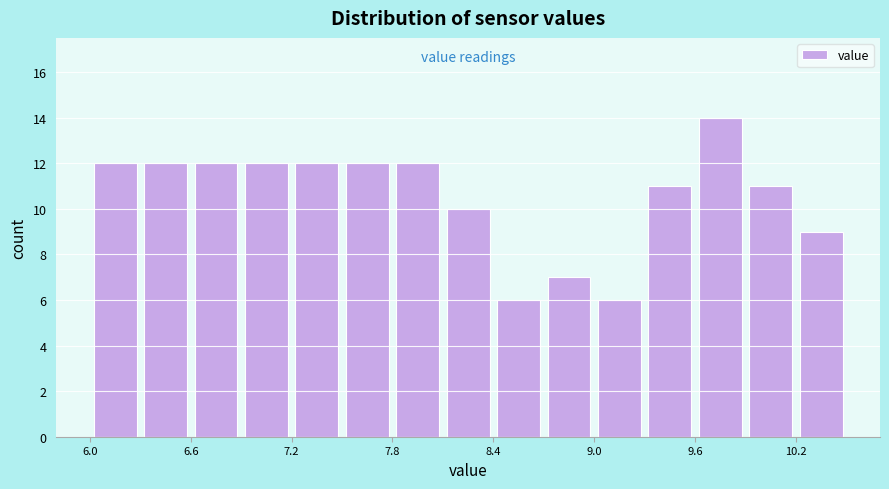

Read against the x-axis, roughly where is the centre of the tallest bar?

9.7